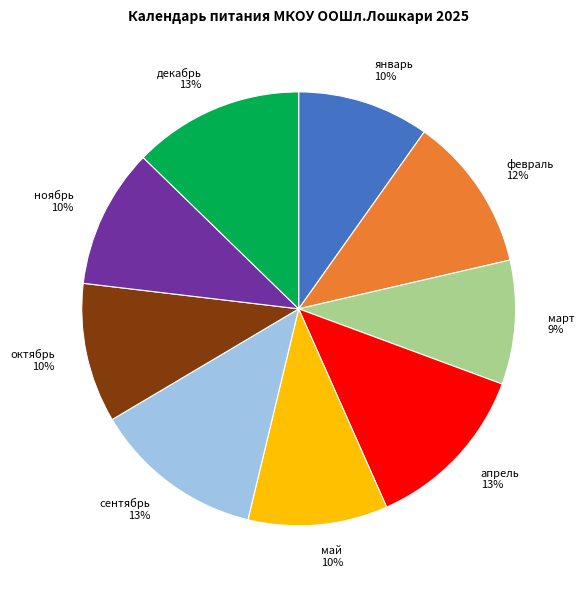

Does any single category account for the majority?

No